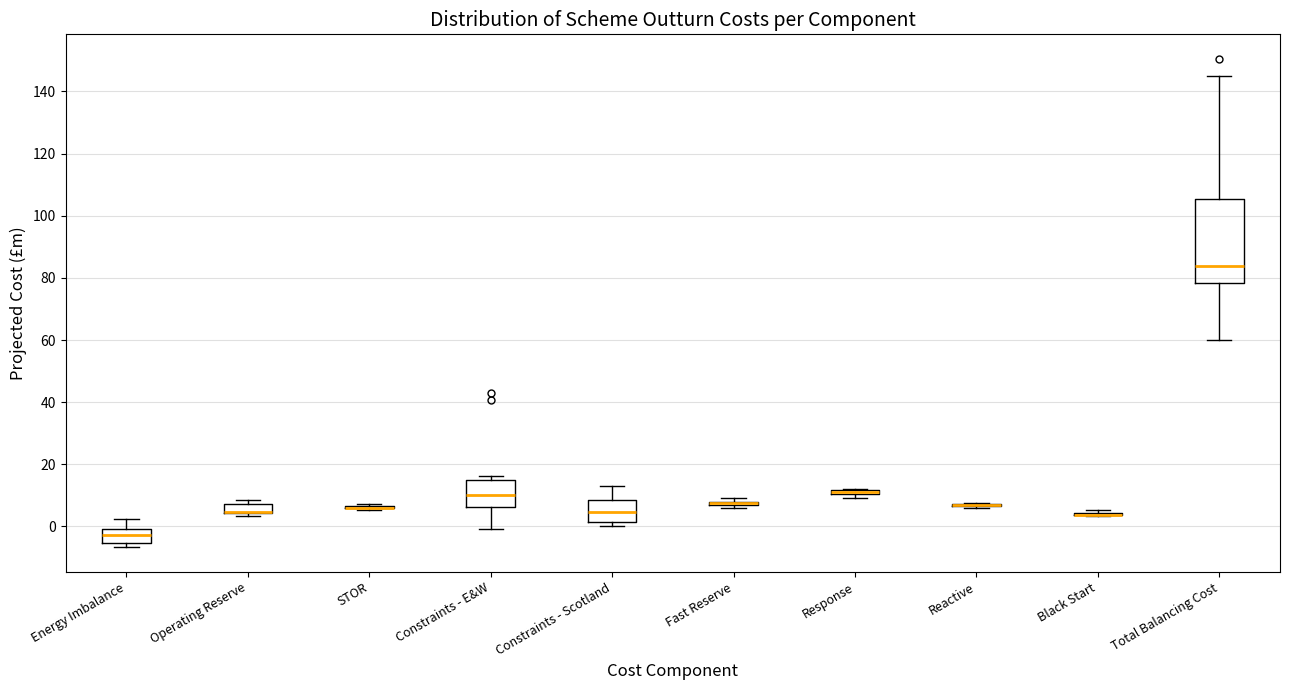

Comparing the boxes themselves (not the whiskers), which one is the tallest?

Total Balancing Cost